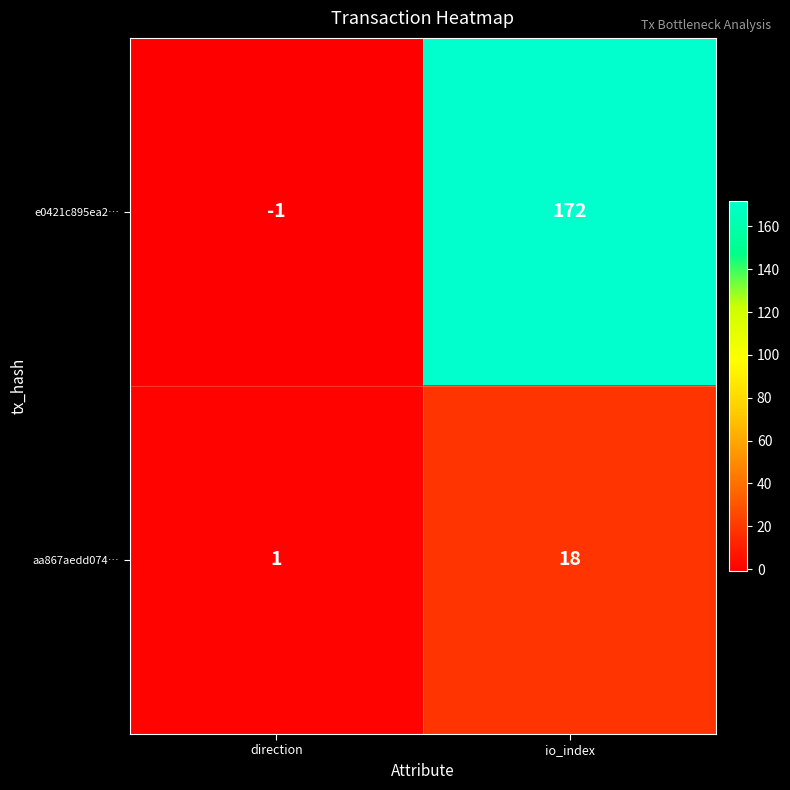

What is the spread (max minus min) of values at io_index?

154